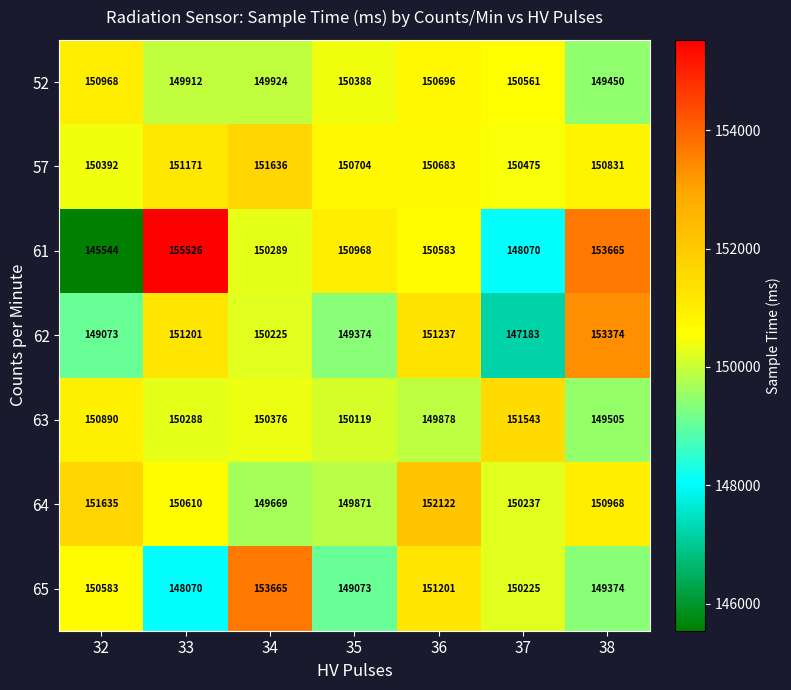

Which series has the widest spread of values?

61